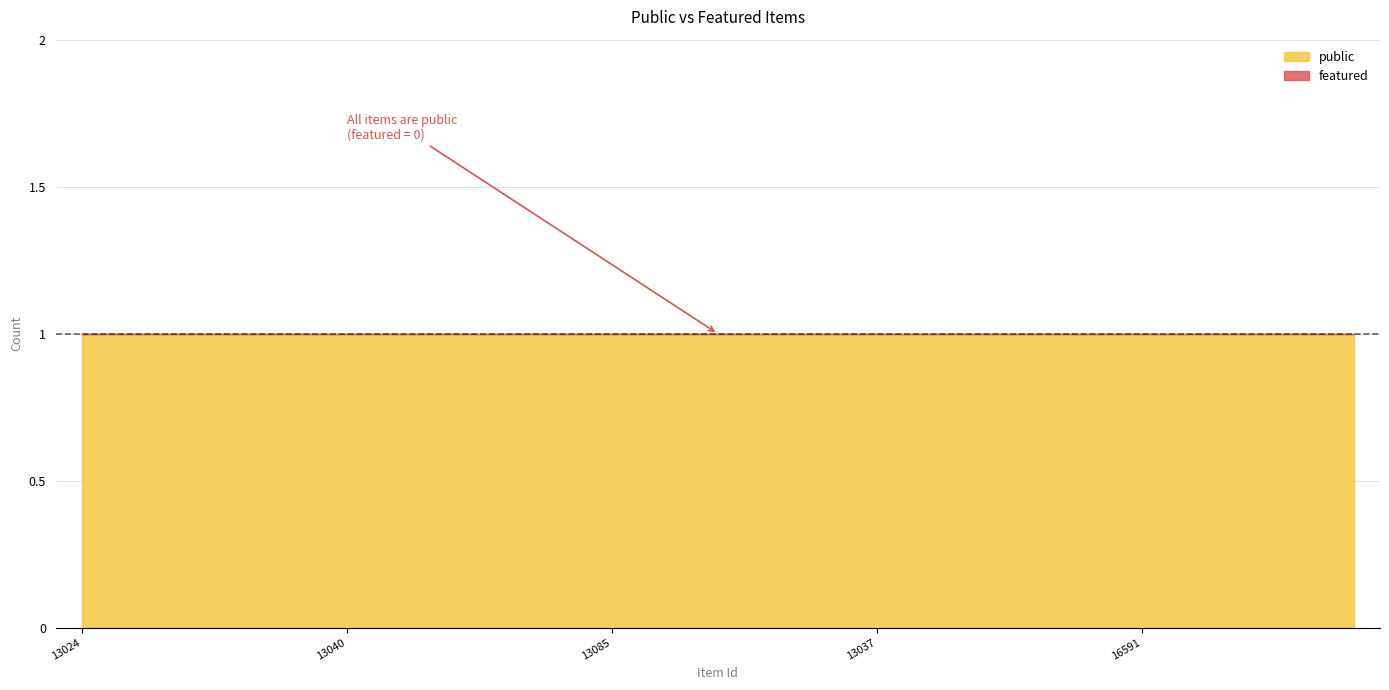

What is the sum of the public values at 13025 and 4697?

2